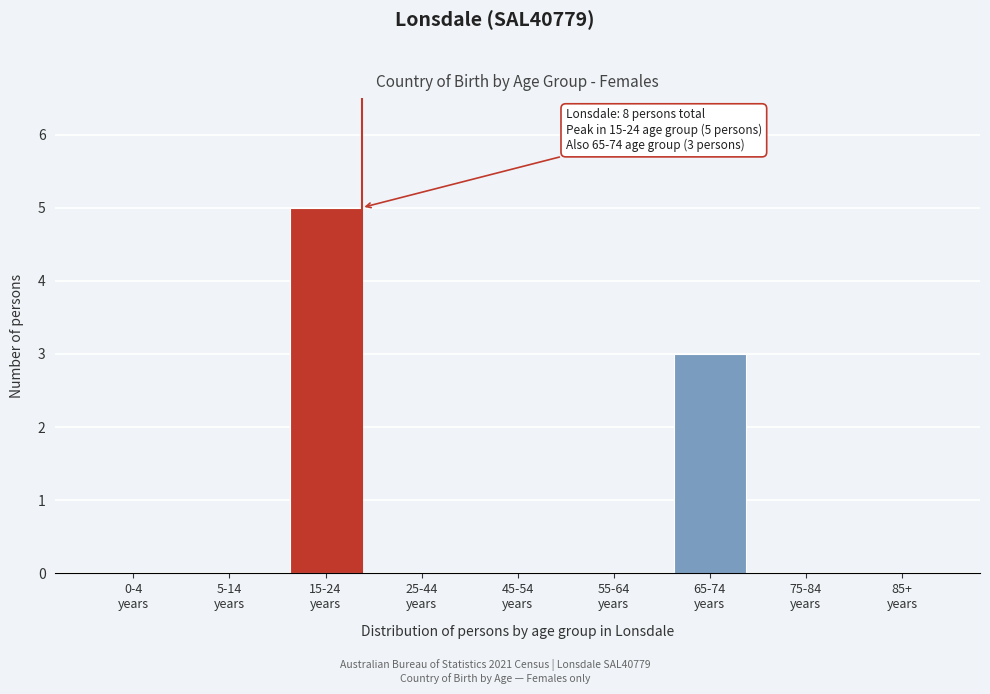

What is the sum of all values?

8